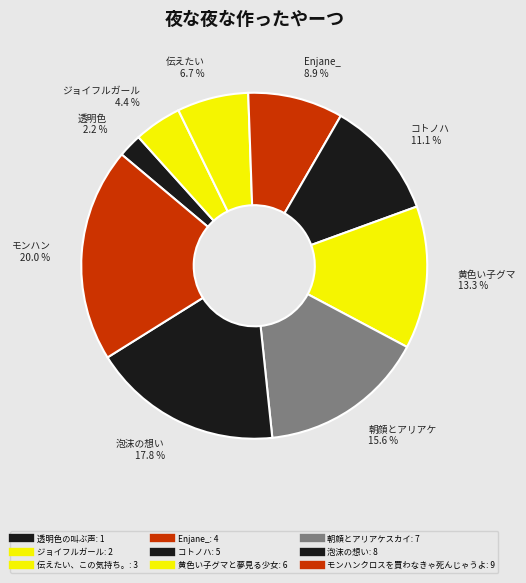

What percentage is the モンハンクロスを買わなきゃ死んじゃうよ slice, to the nearest percent?

20%